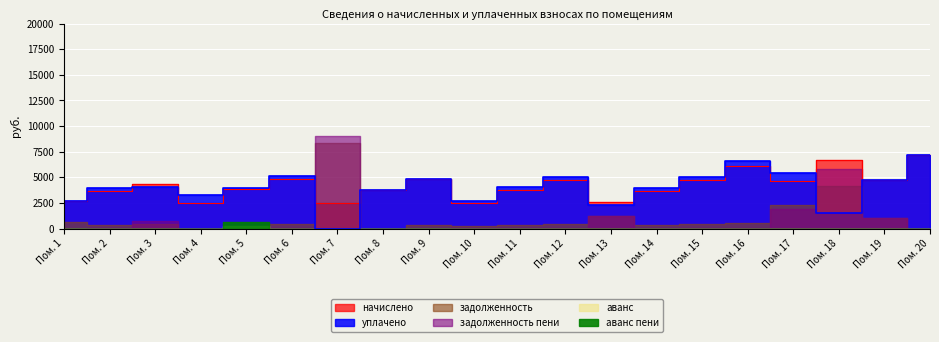

What is the sum of the начислено values at 1 and 2?

6420.7